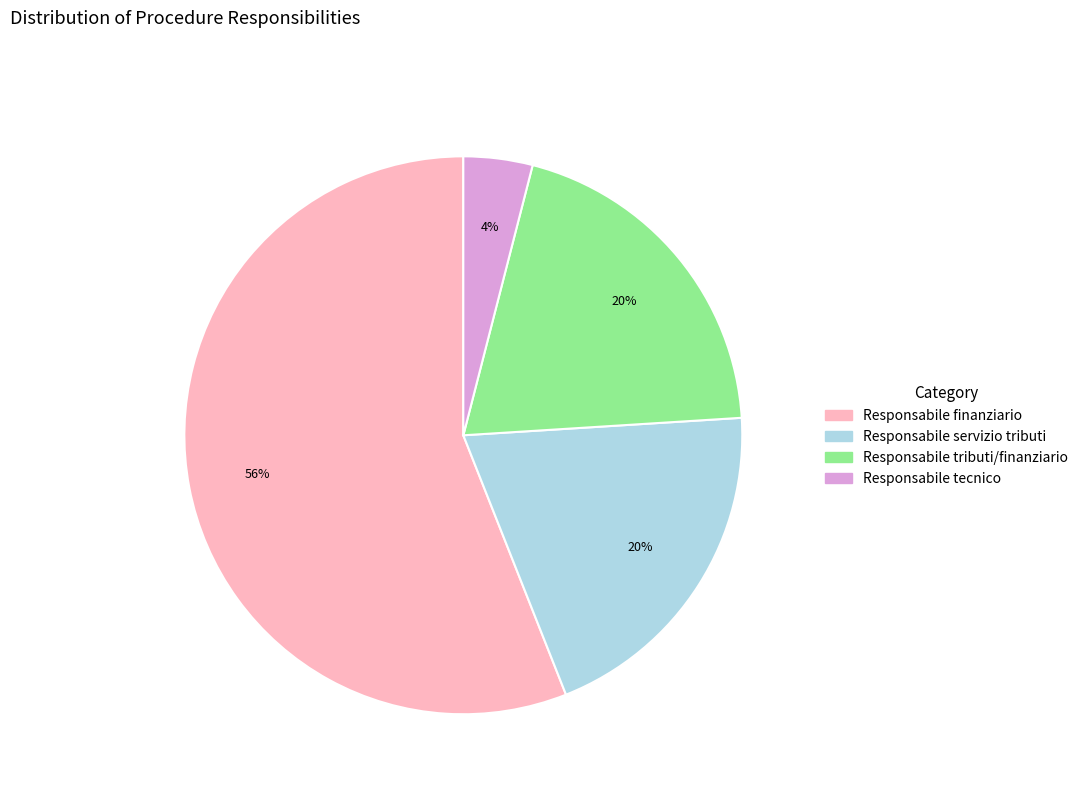

Which slice is the smallest?

Responsabile tecnico